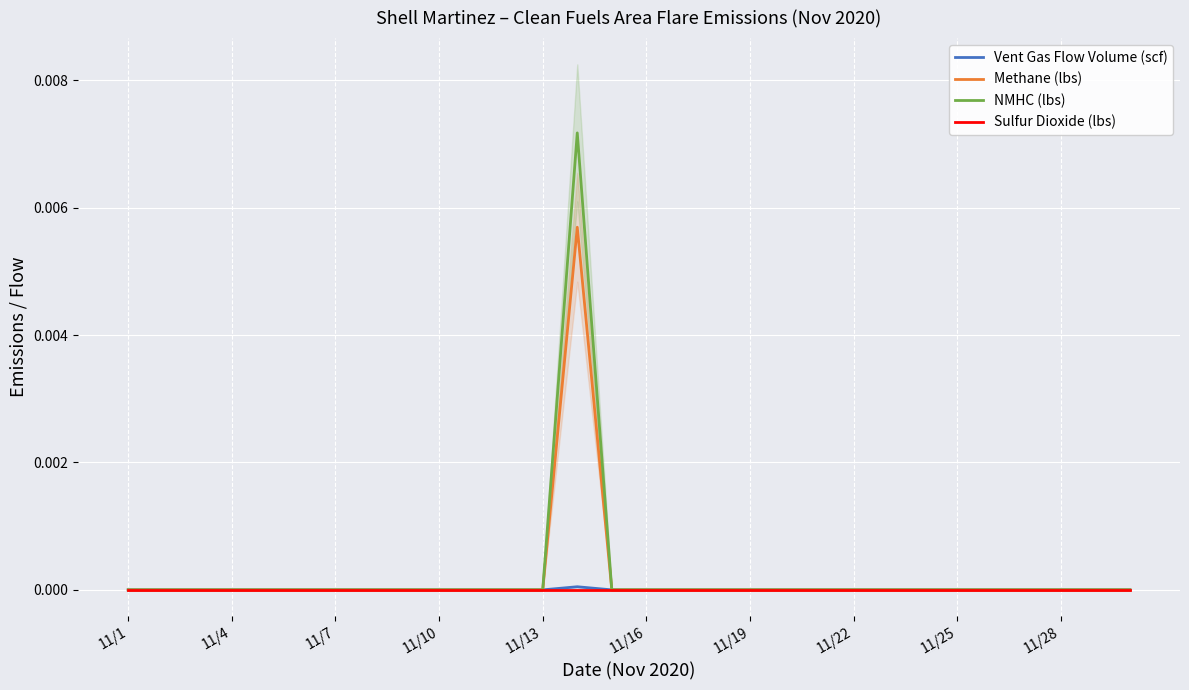

Which series has the largest total across all categories?

NMHC (lbs)